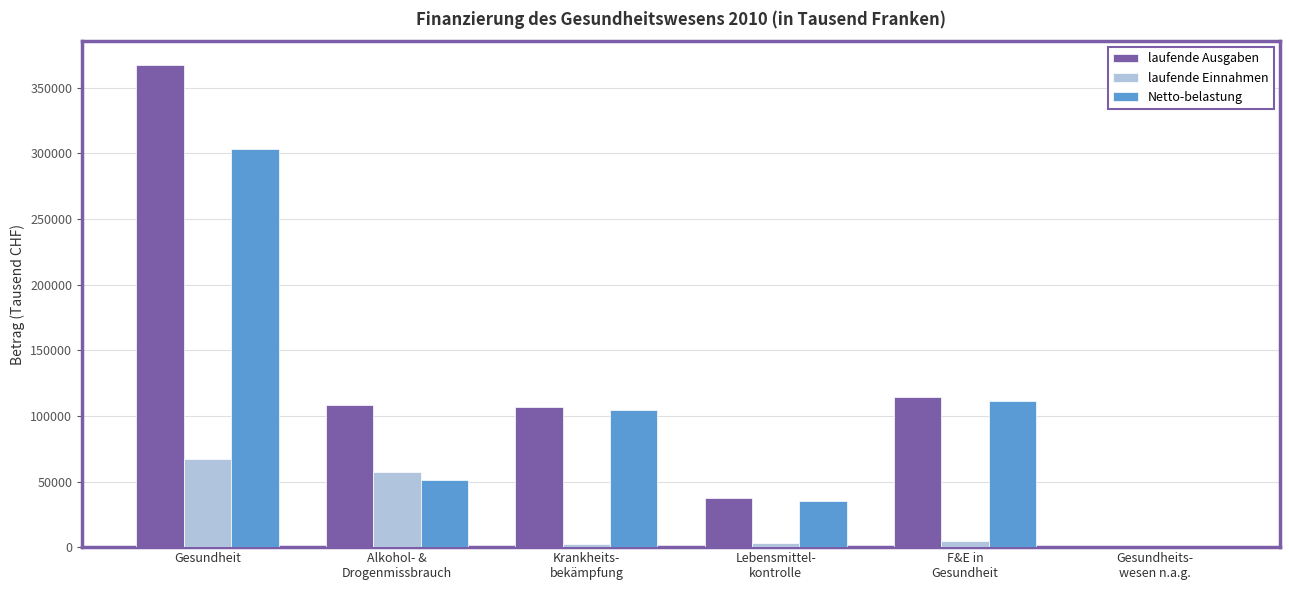

At which category is the sum across all series the highest?

Gesundheit